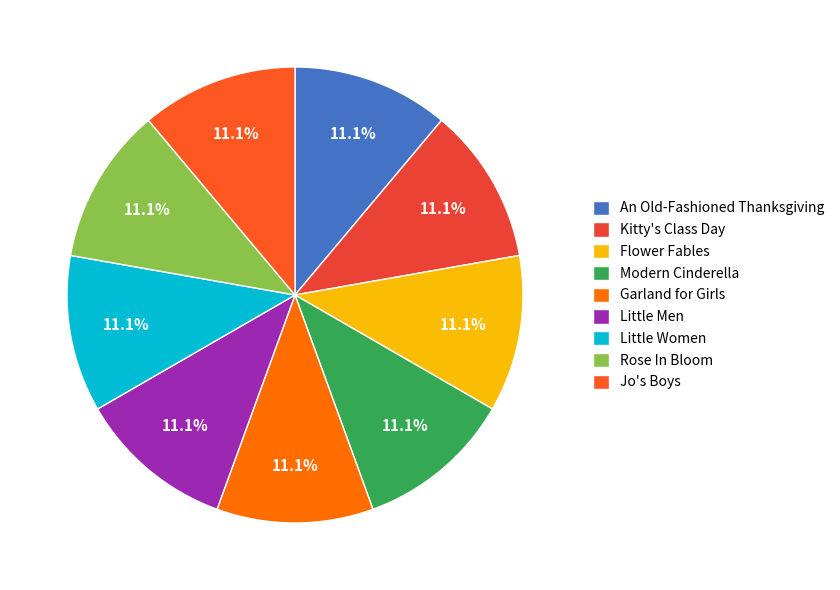

Which slice is the largest?

Modern Cinderella